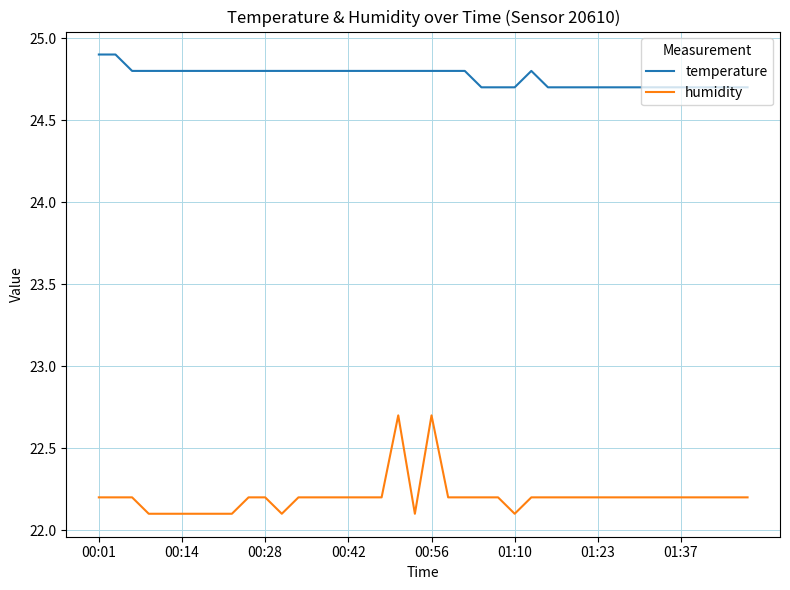

True or false: temperature and humidity cross at least once.

False